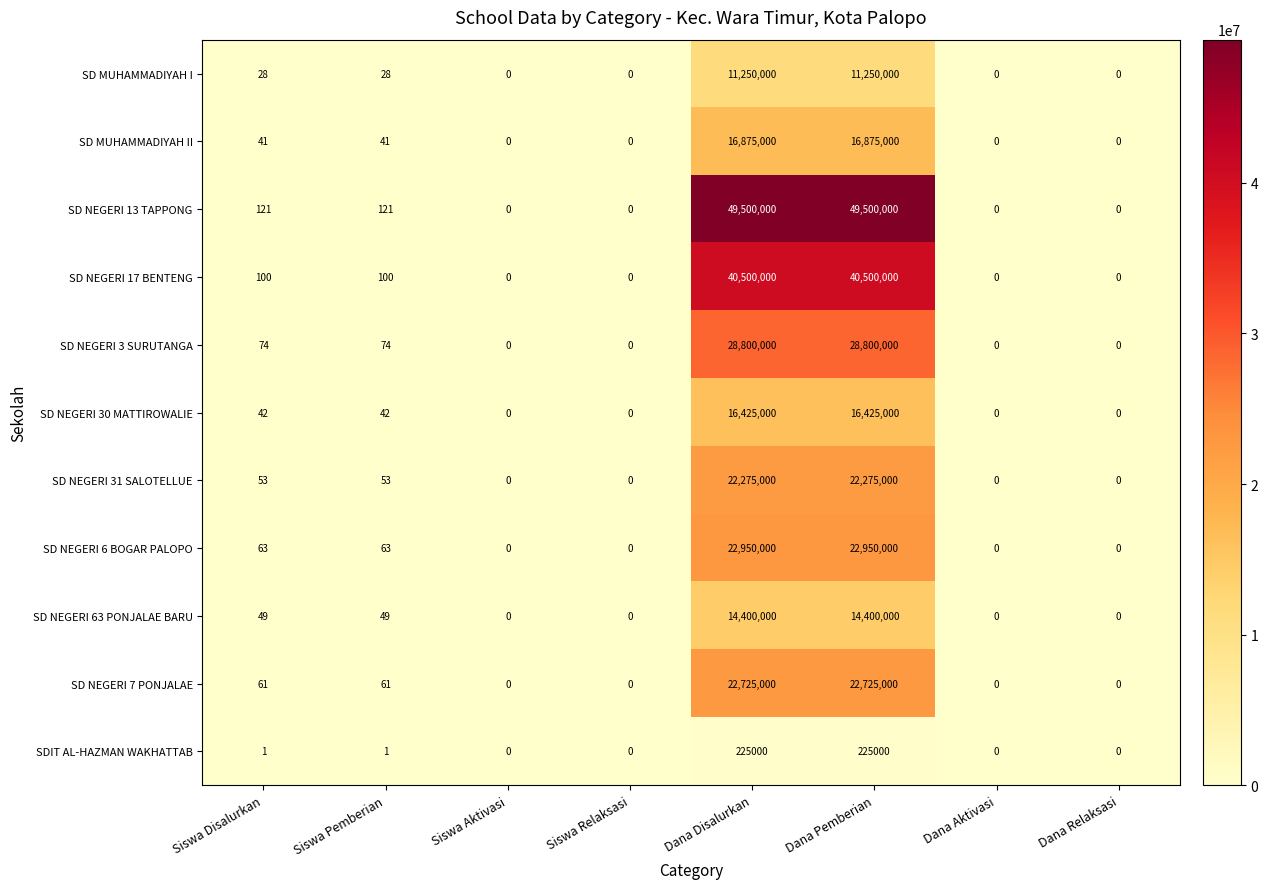

How many distinct data groups are displayed?

11